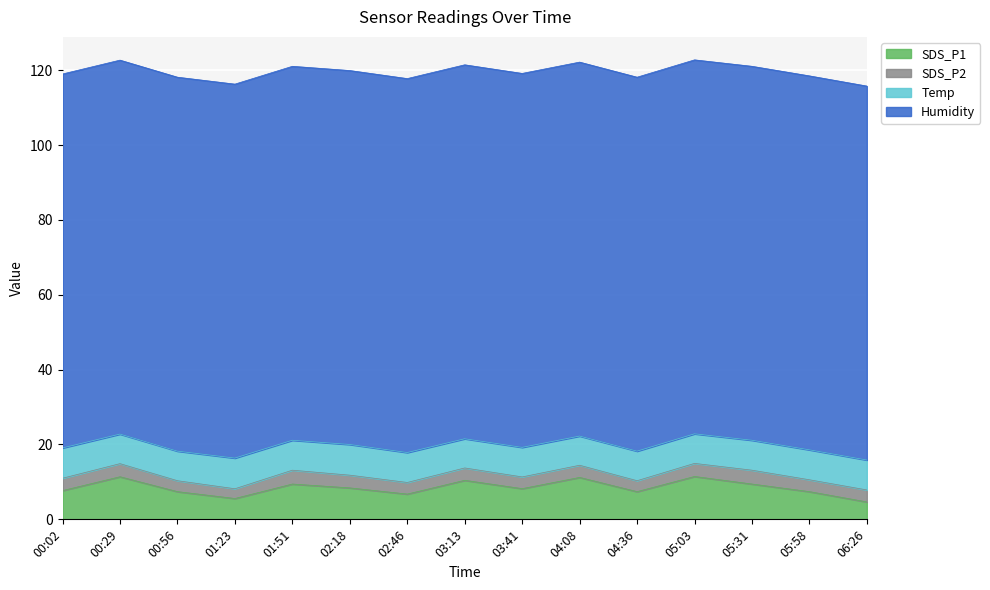

True or false: Humidity and SDS_P1 intersect in this chart.

False